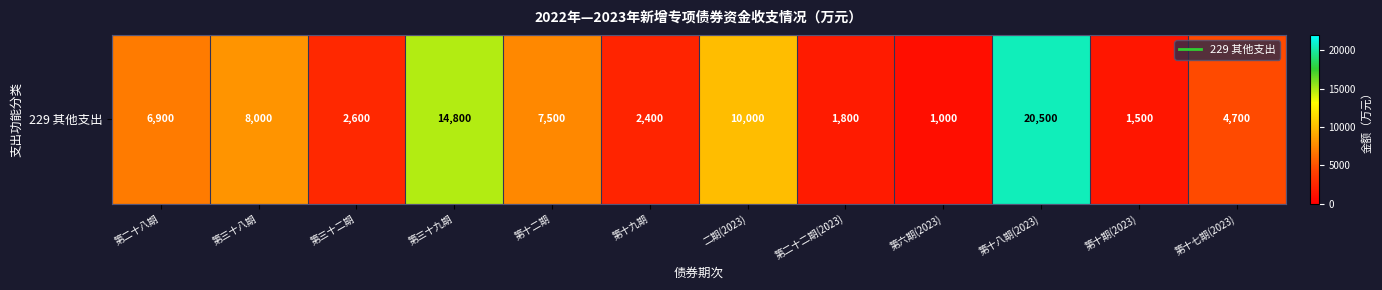

What is the average value?

6808